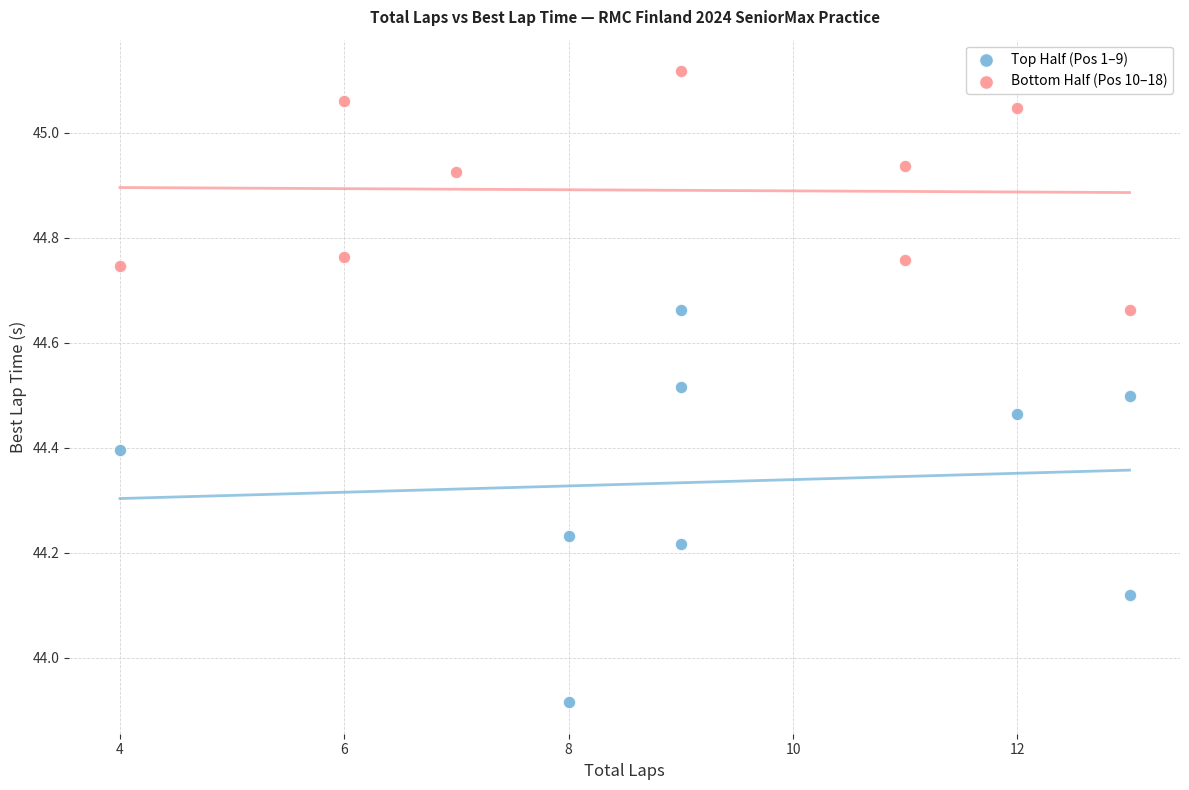

Which series reaches the maximum Y coordinate?

Bottom Half (Pos 10–18)